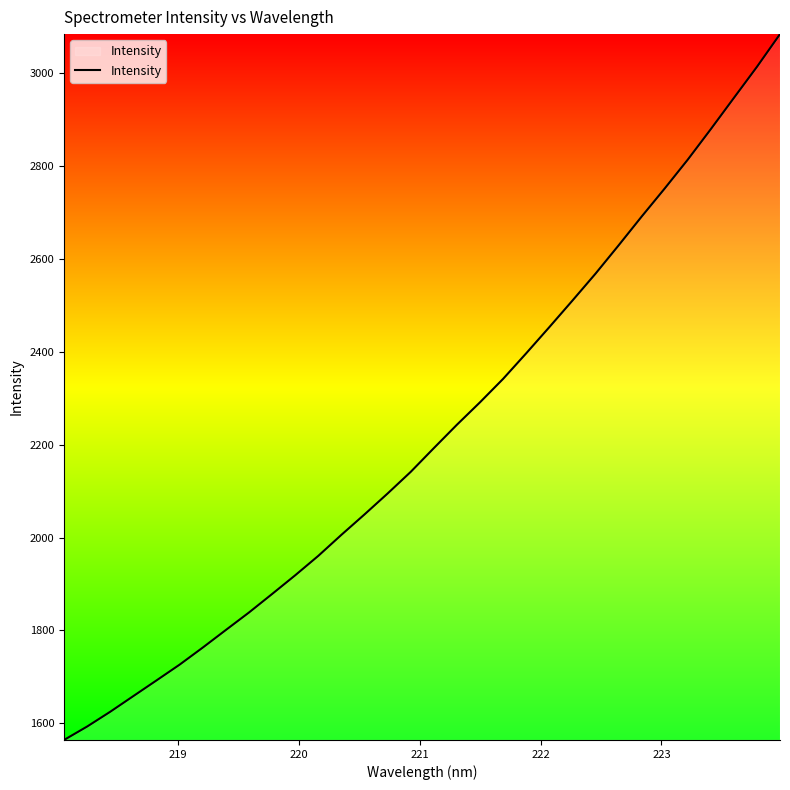

Does the chart have visible grid lines?

No